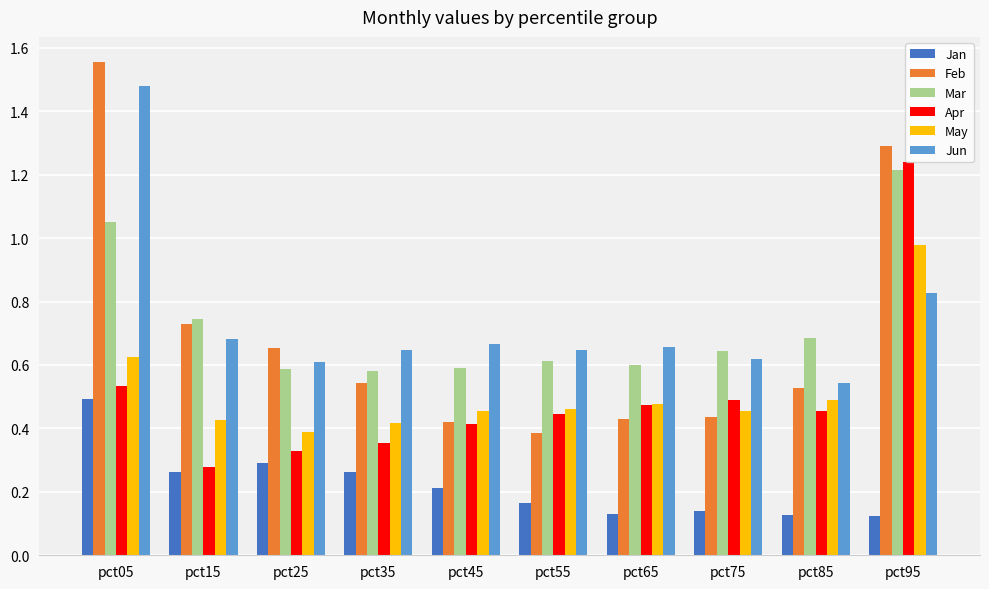

At which label does Apr reach its minimum?

pct15